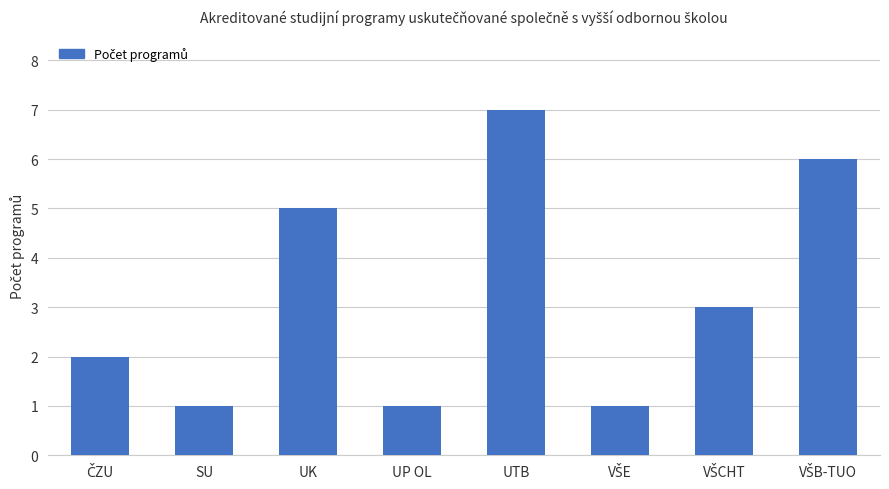

Reading right to left, list all the values displayed in this chart.

6	3	1	7	1	5	1	2